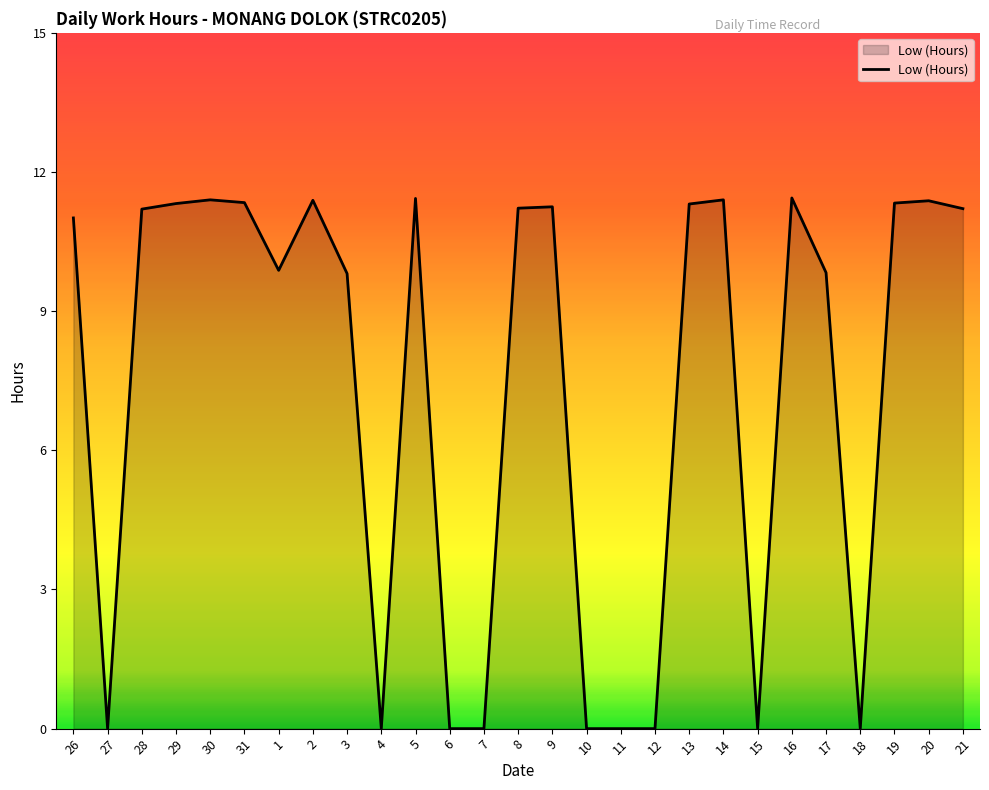

Count the number of categories in the chart.

27